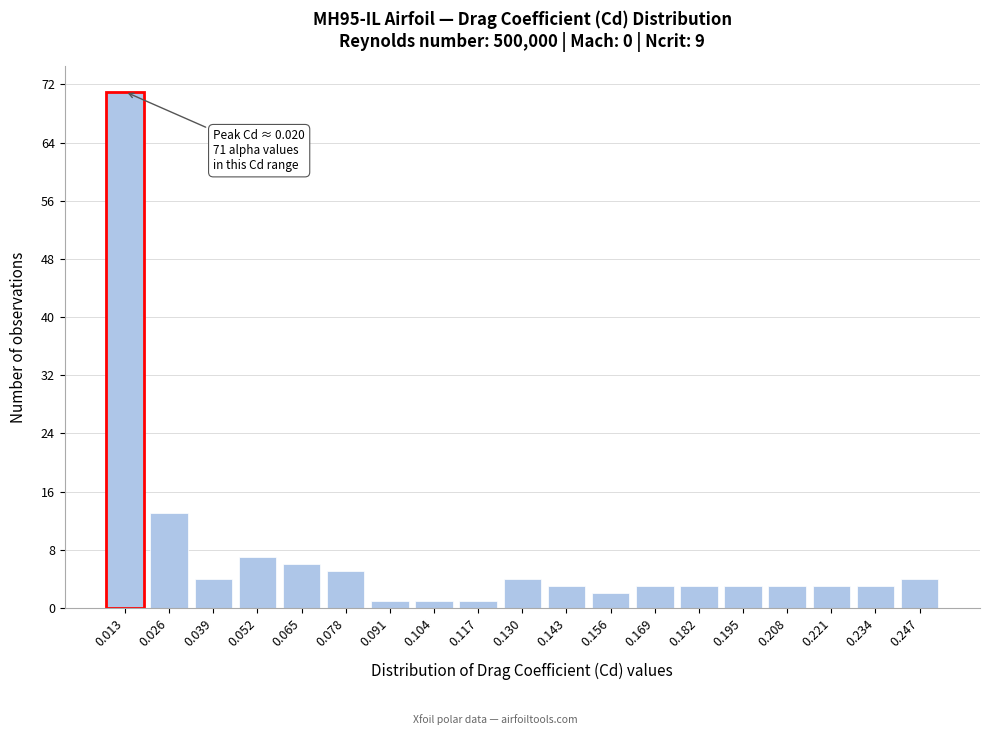

Reading right to left, extract all data points from this chart.

0.247=4	0.234=3	0.221=3	0.208=3	0.195=3	0.182=3	0.169=3	0.156=2	0.143=3	0.130=4	0.117=1	0.104=1	0.091=1	0.078=5	0.065=6	0.052=7	0.039=4	0.026=13	0.013=71